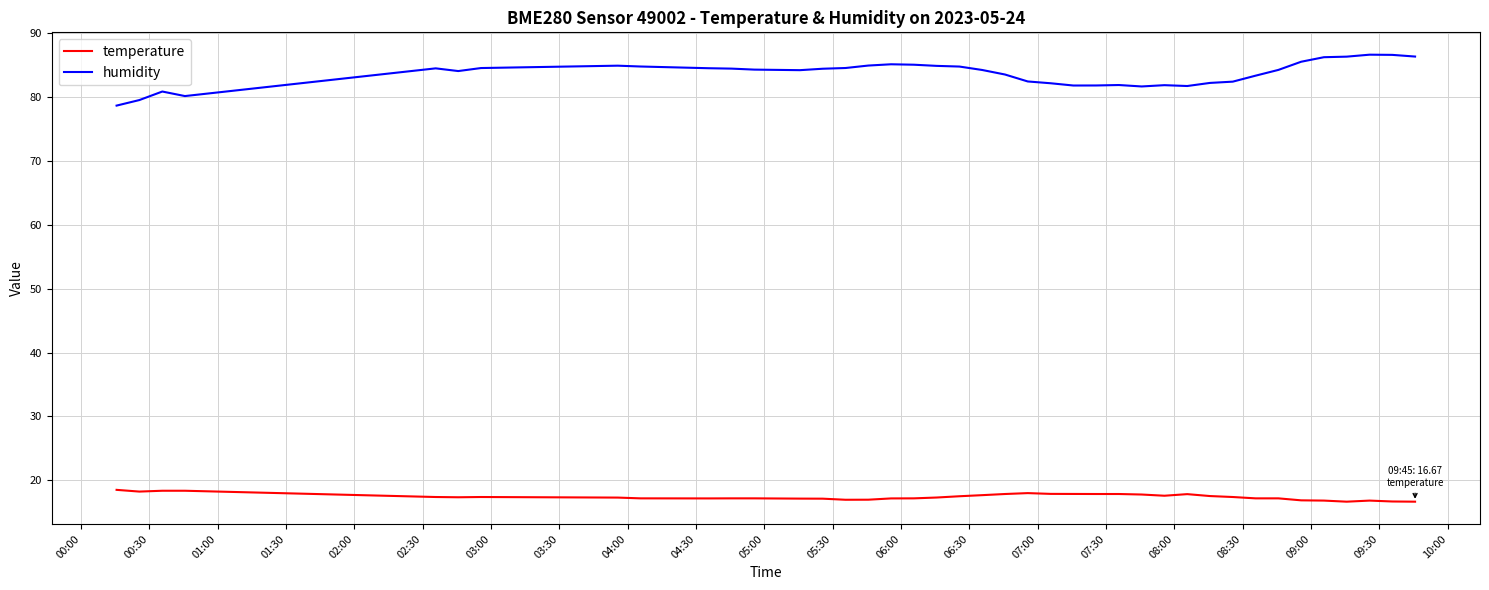

True or false: temperature and humidity cross at least once.

False